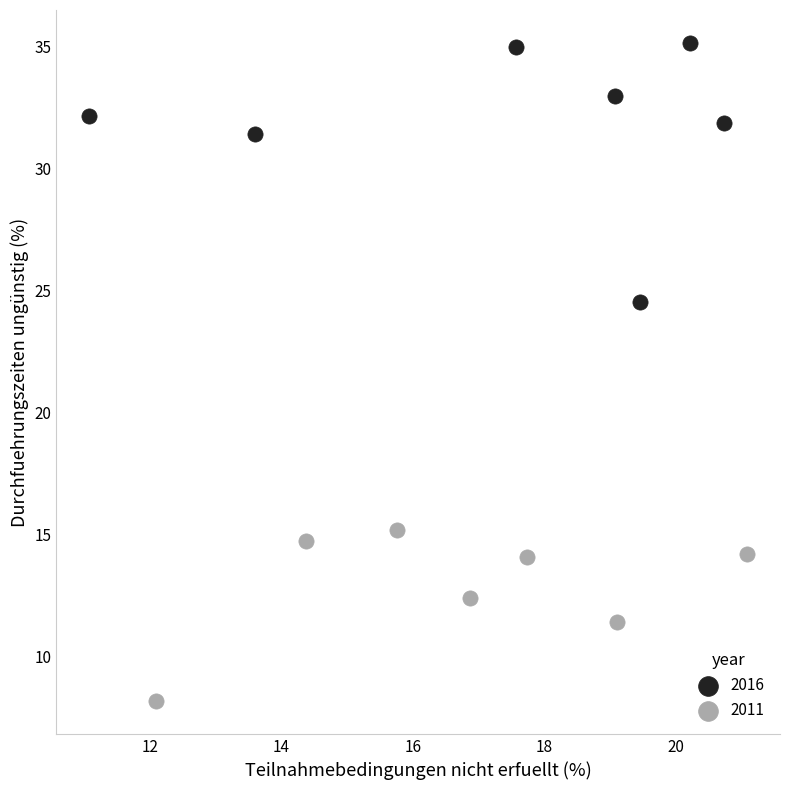

Which series reaches the maximum Y coordinate?

2016